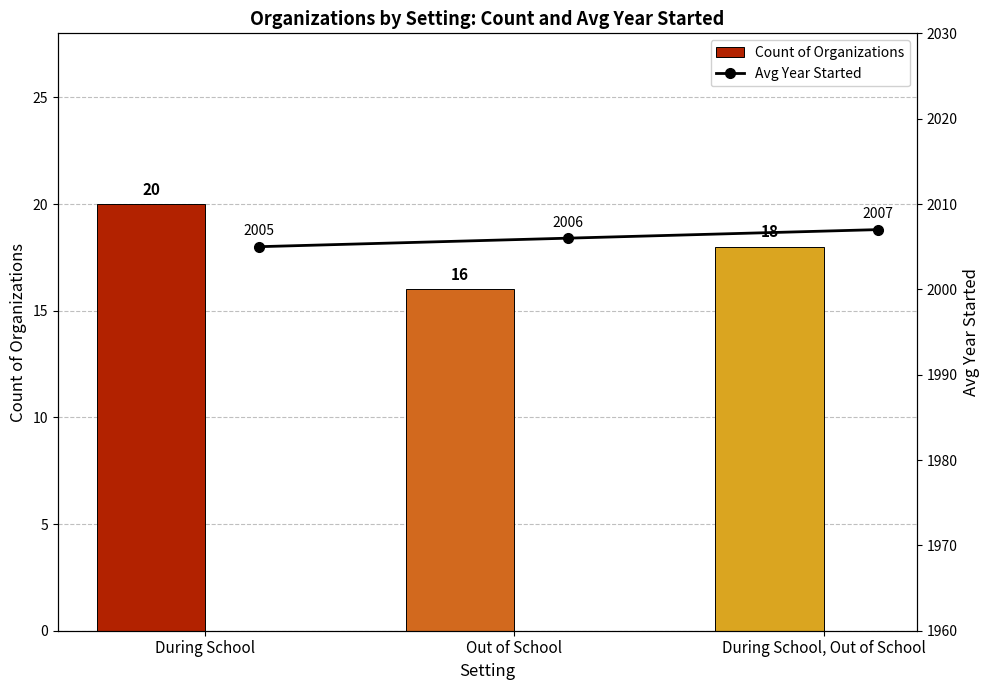

Between During School and Out of School, which series saw the biggest shift?

Count of Organizations